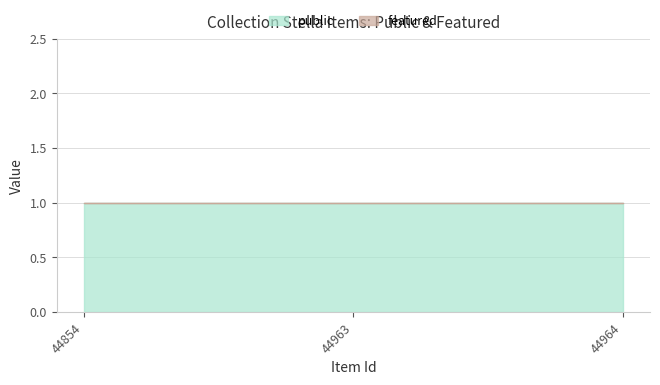

Reading left to right, list all the values displayed in this chart.

public: 1	1	1
featured: 0	0	0